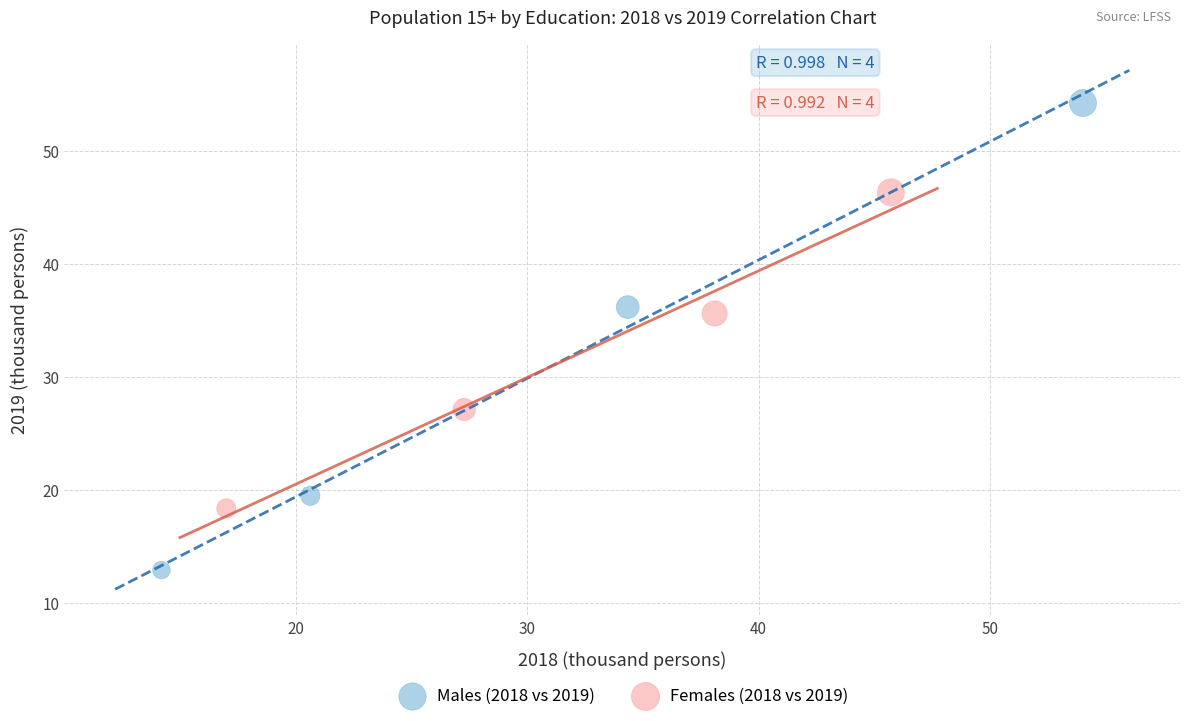

What are all the series names shown in the legend?

Males (2018 vs 2019), Females (2018 vs 2019)